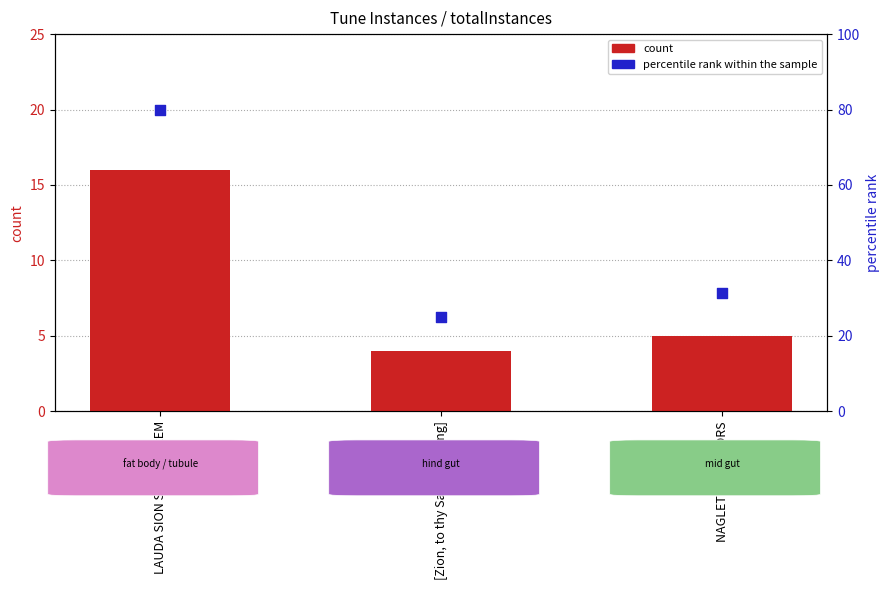

At how many categories does at least one series exceed 11?

3